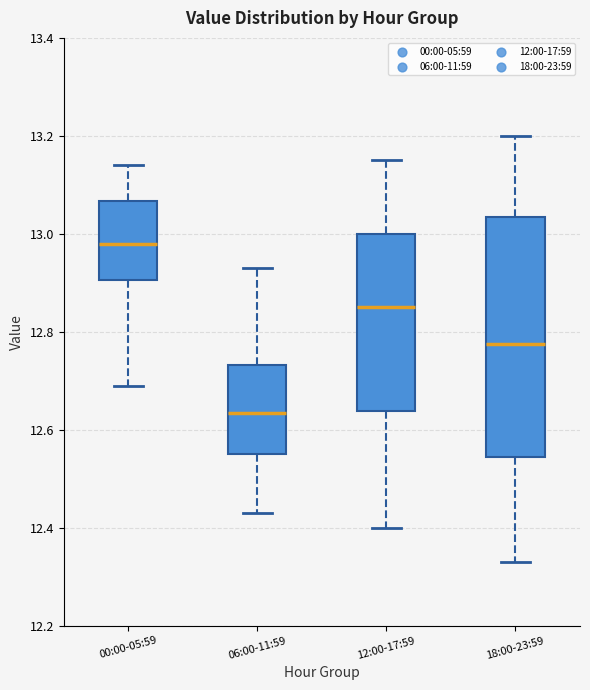

Reading left to right, transcribe this box plot: for each box, give where its median line is, the range the box spans, and where its two whiskers end, as read against the y-axis. The values are not printed on the chart, so give them approximately, as read against the axis.

00:00-05:59: median 12.98, box 12.90 to 13.06, whiskers 12.70 to 13.14
06:00-11:59: median 12.64, box 12.56 to 12.74, whiskers 12.44 to 12.94
12:00-17:59: median 12.86, box 12.64 to 13.00, whiskers 12.40 to 13.16
18:00-23:59: median 12.78, box 12.54 to 13.04, whiskers 12.34 to 13.20